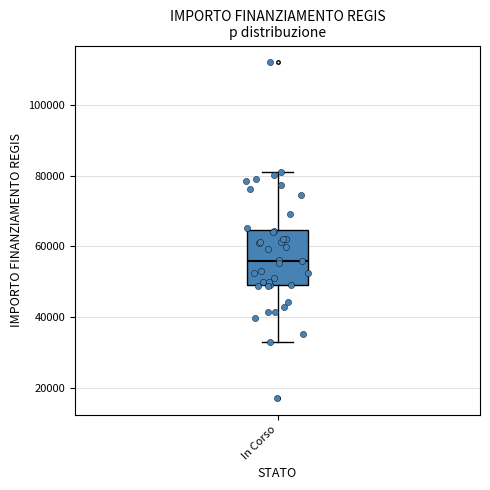

Read this box plot against the y-axis: the position of the median line, the range covered by the box, and the ends of both whiskers. The values are not printed on the chart, so give them approximately, as read against the axis.

median 56000, box 50000 to 64000, whiskers 32000 to 80000